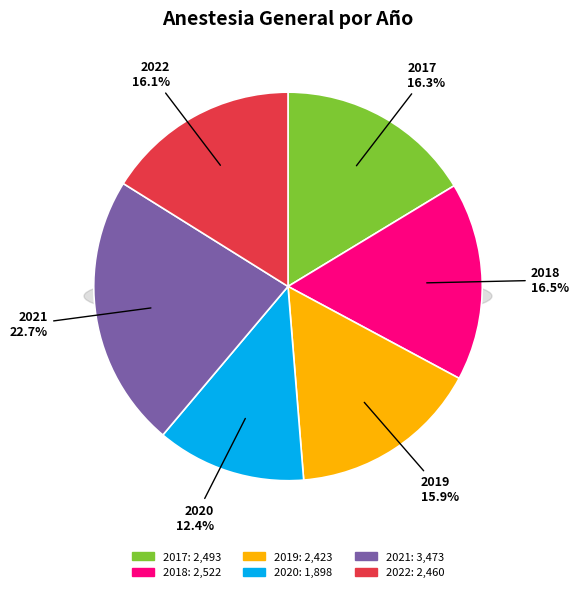

Combined, do 2021 and 2022 account for over 50%?

No